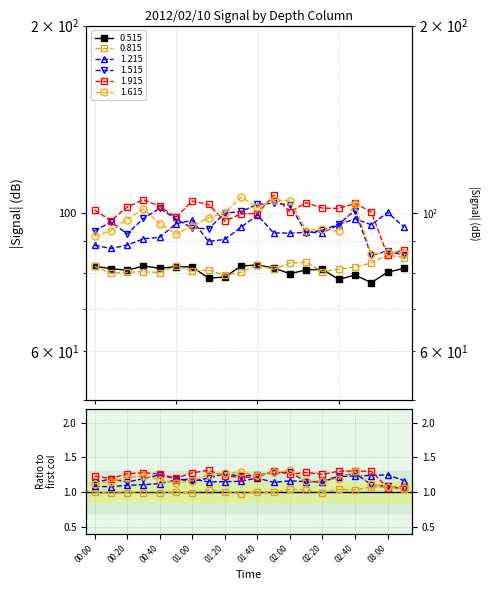

True or false: 1.215 and 0.515 cross at least once.

False